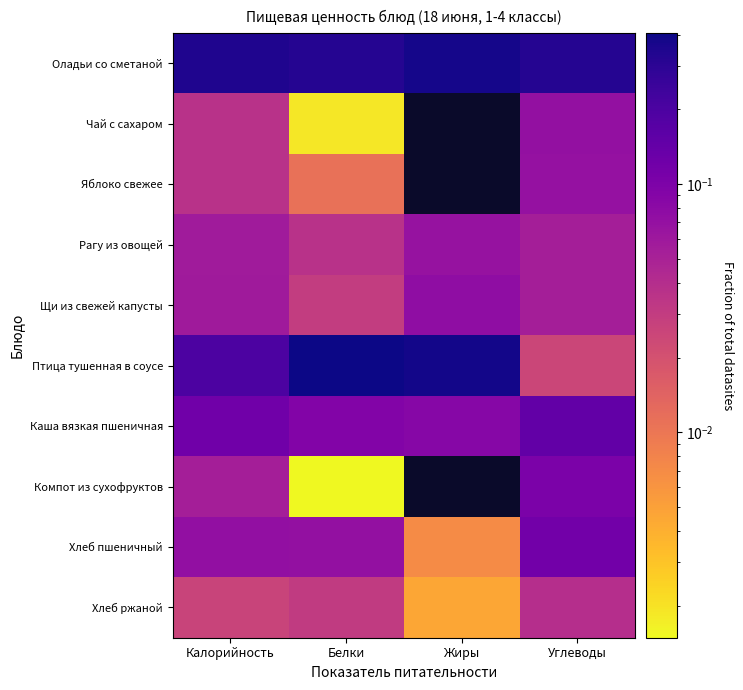

Reading left to right, transcribe all the data shown in this chart.

Оладьи со сметаной: Калорийность=0.3	Белки=0.3	Жиры=0.4	Углеводы=0.3
Чай с сахаром: Калорийность=0.0	Белки=0.0	Жиры=0.0	Углеводы=0.1
Яблоко свежее: Калорийность=0.0	Белки=0.0	Жиры=0.0	Углеводы=0.1
Рагу из овощей: Калорийность=0.1	Белки=0.0	Жиры=0.1	Углеводы=0.1
Щи из свежей капусты: Калорийность=0.1	Белки=0.0	Жиры=0.1	Углеводы=0.1
Птица тушенная в соусе: Калорийность=0.2	Белки=0.4	Жиры=0.4	Углеводы=0.0
Каша вязкая пшеничная: Калорийность=0.1	Белки=0.1	Жиры=0.1	Углеводы=0.1
Компот из сухофруктов: Калорийность=0.1	Белки=0.0	Жиры=0.0	Углеводы=0.1
Хлеб пшеничный: Калорийность=0.1	Белки=0.1	Жиры=0.0	Углеводы=0.1
Хлеб ржаной: Калорийность=0.0	Белки=0.0	Жиры=0.0	Углеводы=0.0